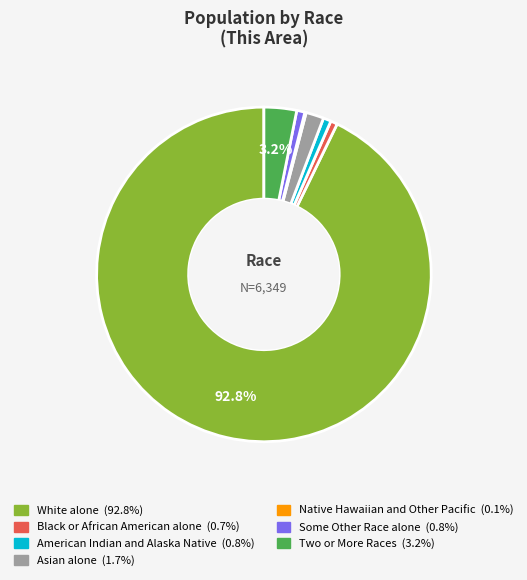

Is the sum of American Indian and Alaska Native and Some Other Race alone greater than half?

No